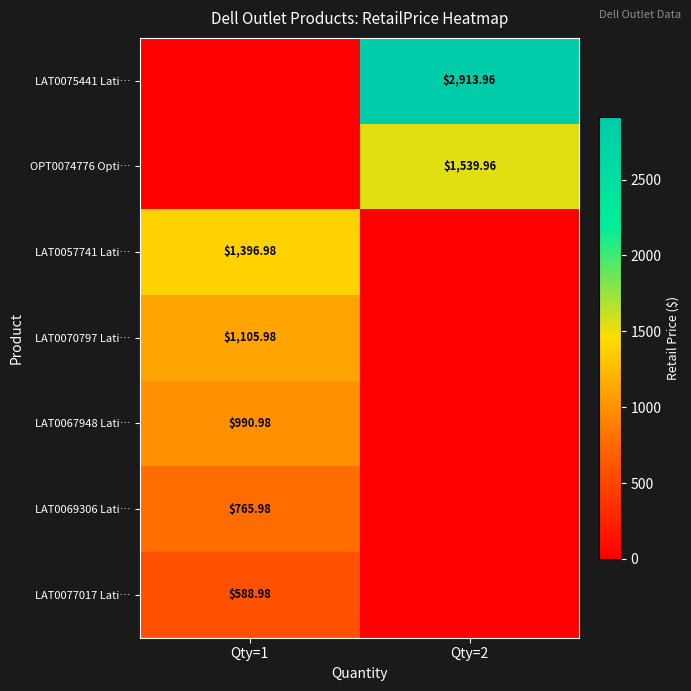

What is the difference between the maximum and minimum values in the LAT0075441 Lati… series?

2914.0